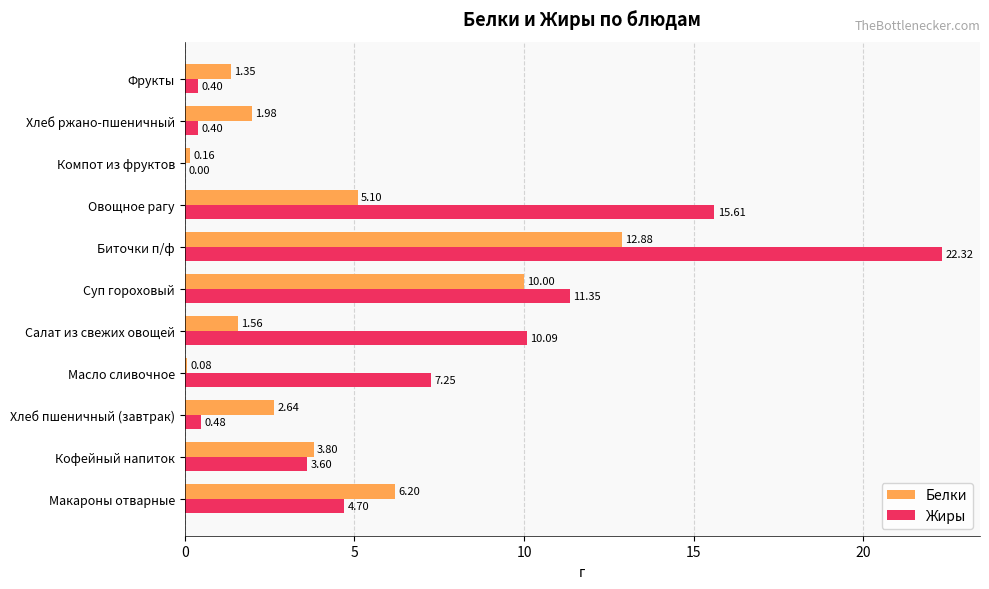

Which series has the largest total across all categories?

Жиры